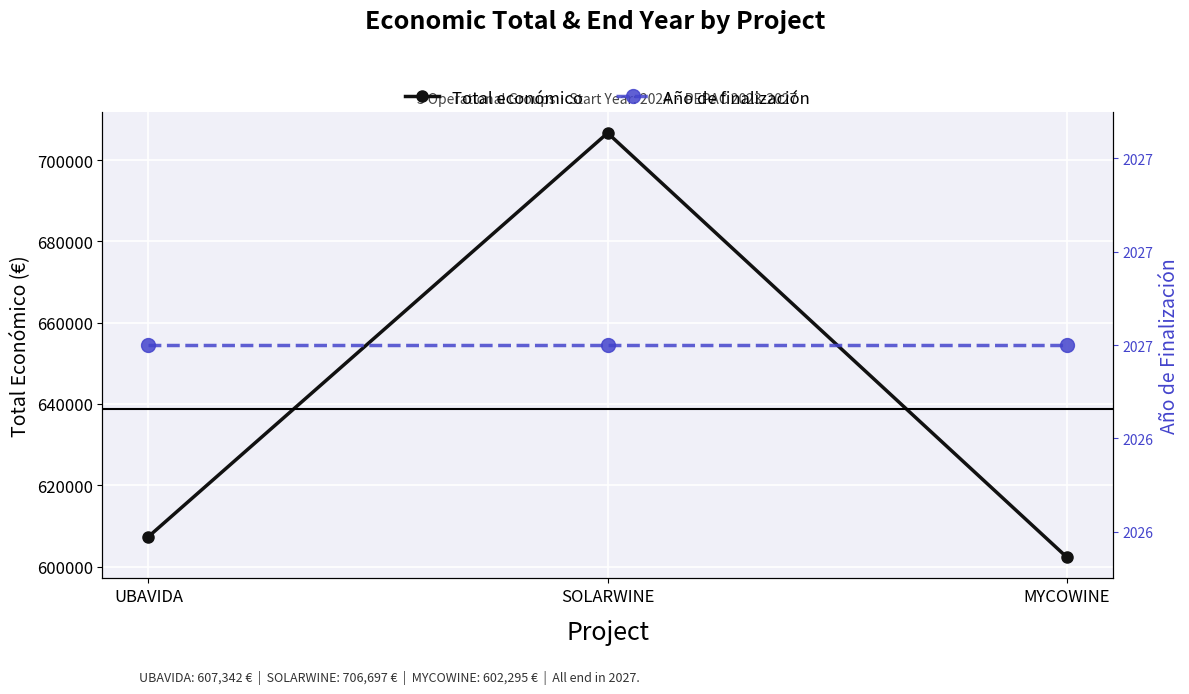

Reading right to left, transcribe all the data shown in this chart.

Total económico: 602295.4	706697.0	607342.0
Año de finalización: 2027.0	2027.0	2027.0